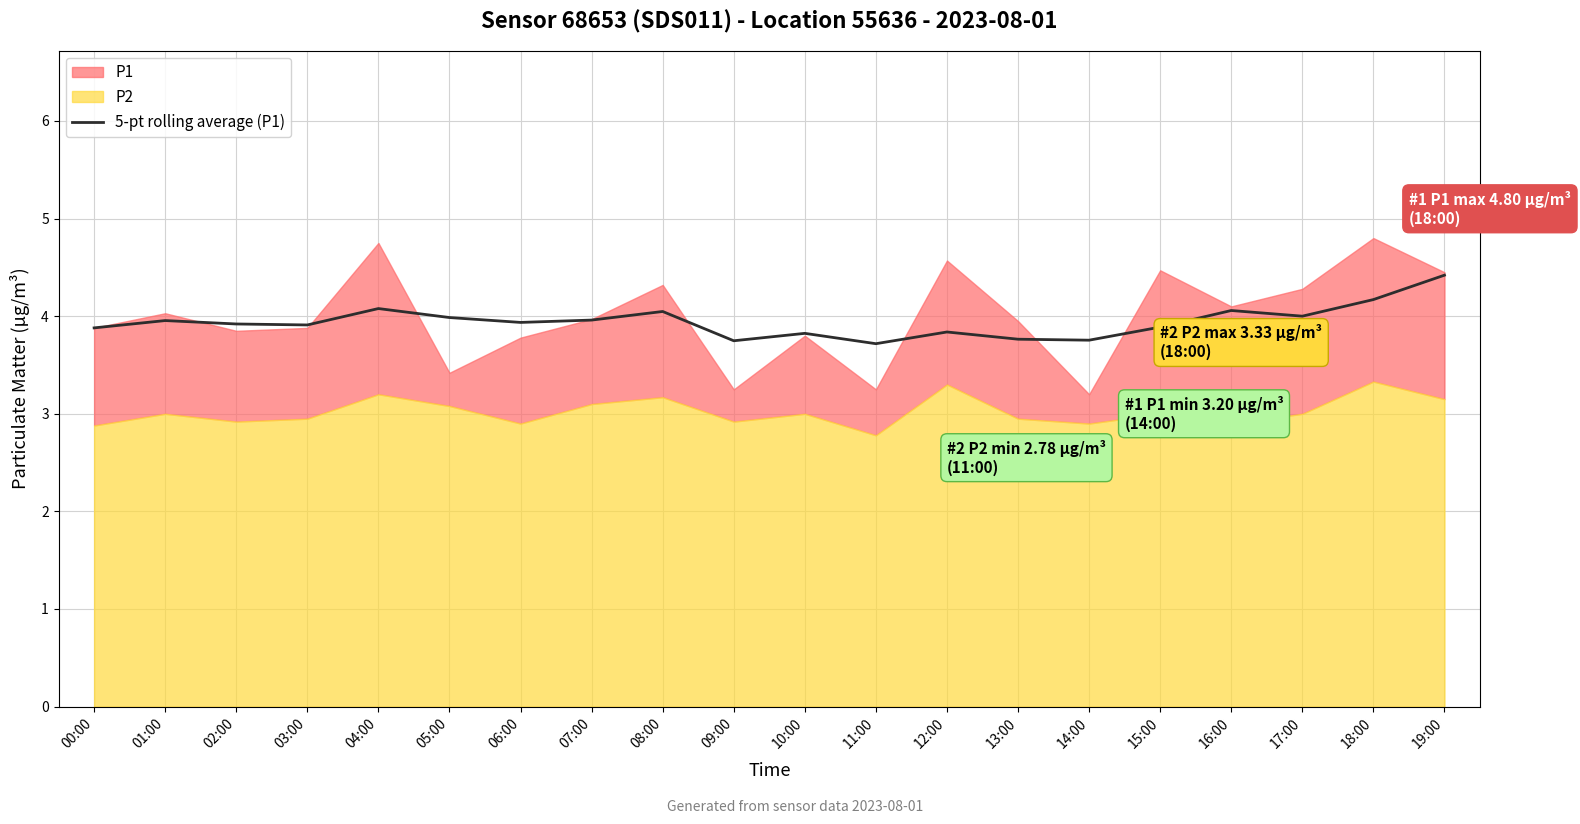

The 5-pt rolling average (P1) series shows 5.3 at 04:00. True or false?

False